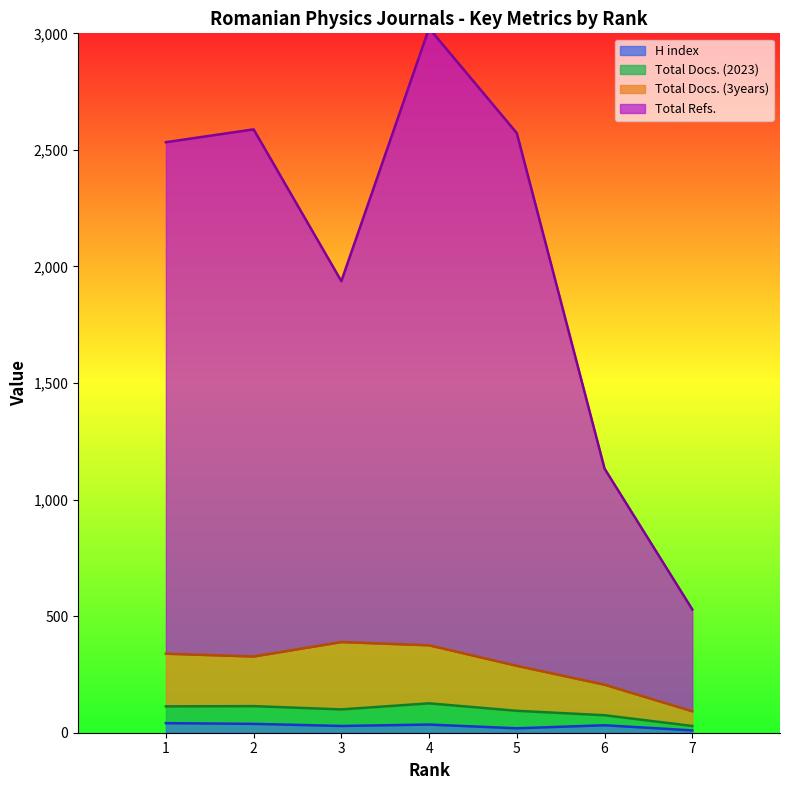

What are all the series names shown in the legend?

H index, Total Docs. (2023), Total Docs. (3years), Total Refs.